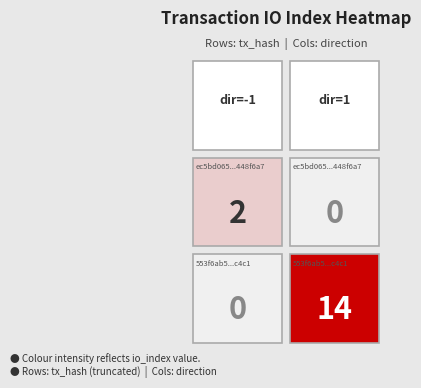

The ec5bd065f5257c6e3dd4141c176fb63e448f6a7 series shows 0 at direction. True or false?

False